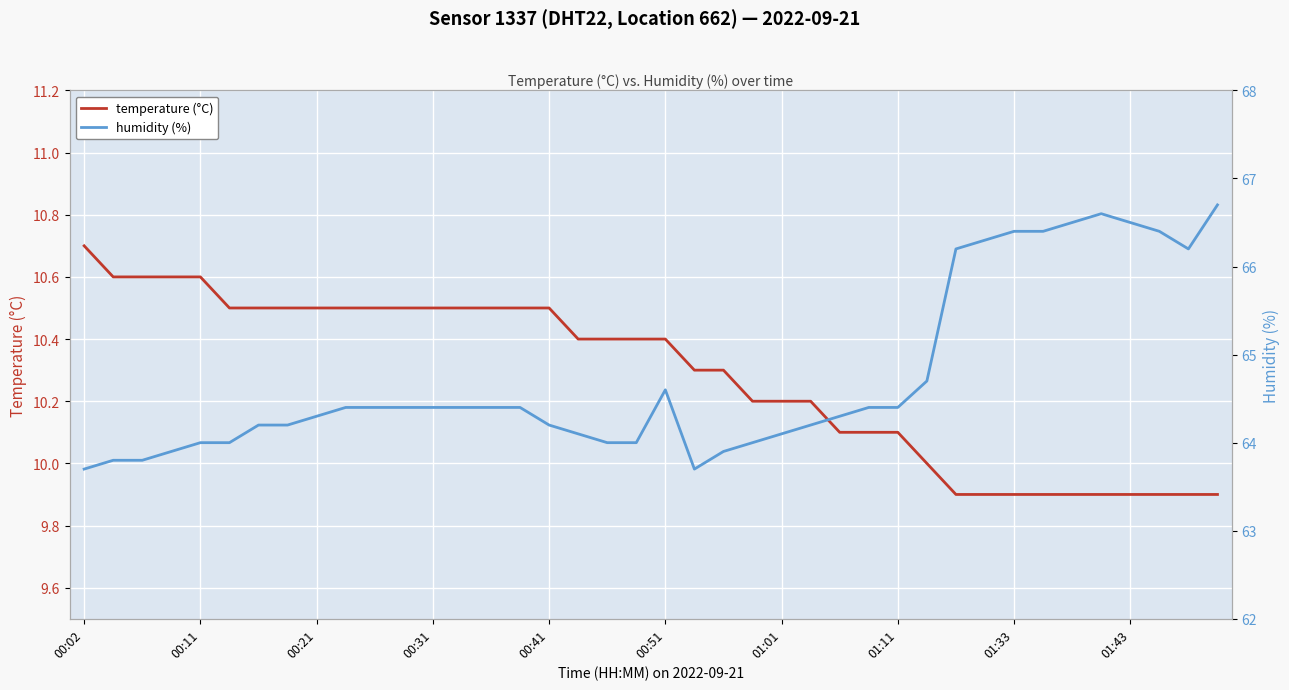

How many distinct data groups are displayed?

2